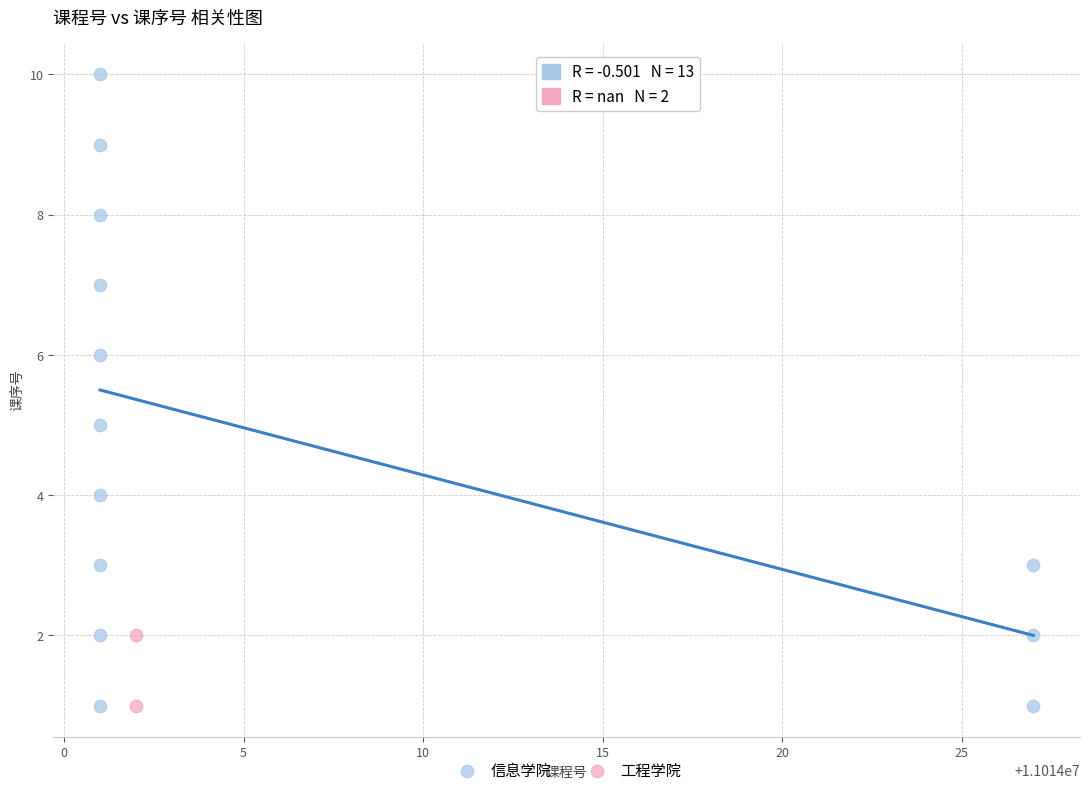

What are all the series names shown in the legend?

信息学院, 工程学院